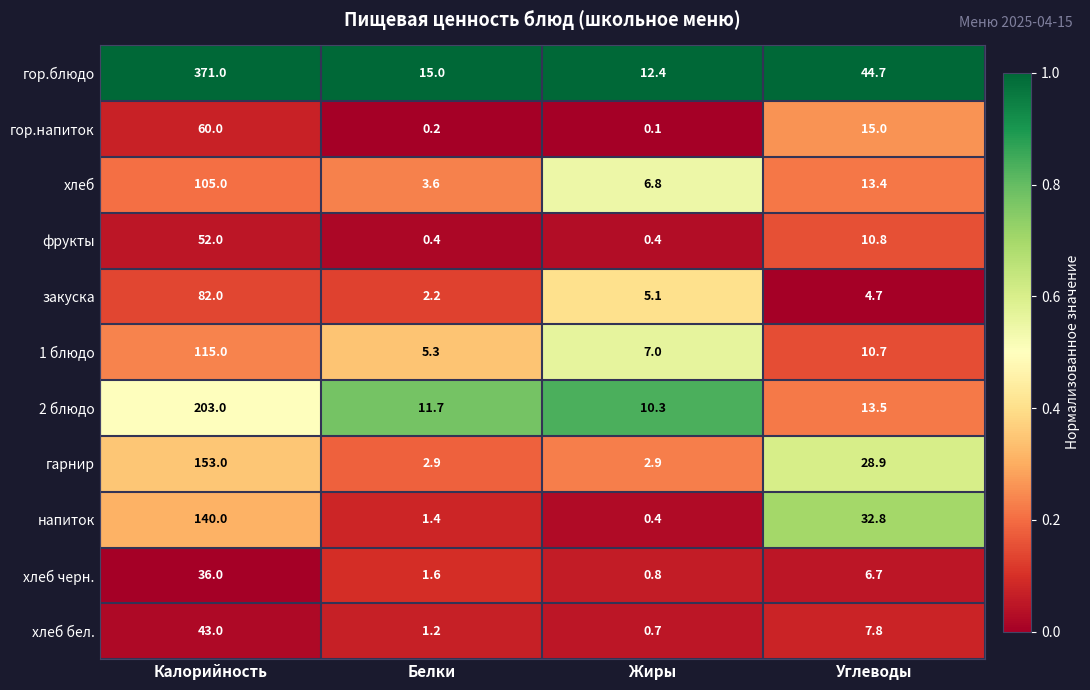

At Калорийность, list the series in order from largest to smallest.

гор.блюдо, 2 блюдо, гарнир, напиток, 1 блюдо, хлеб, закуска, гор.напиток, фрукты, хлеб бел., хлеб черн.